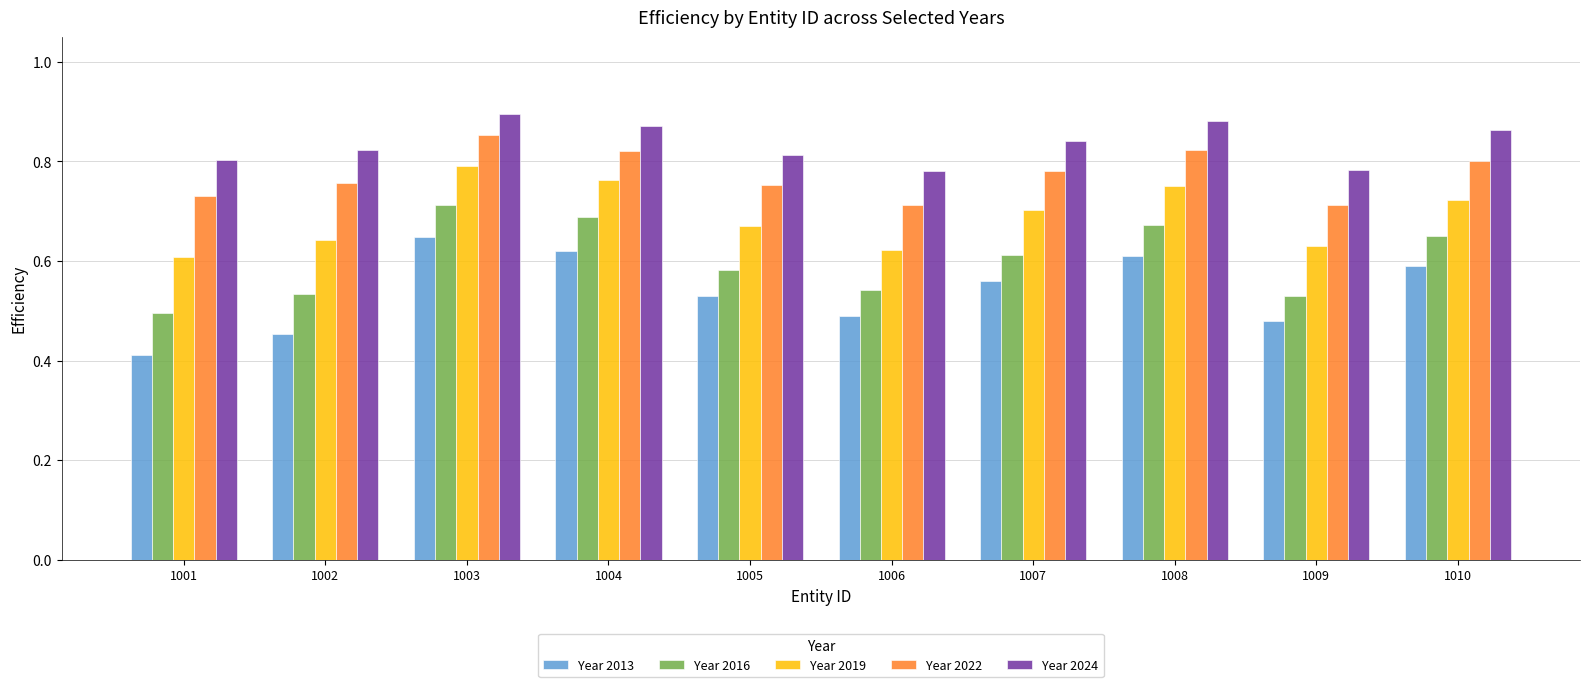

What is the total value across all series at 1005?

3.3